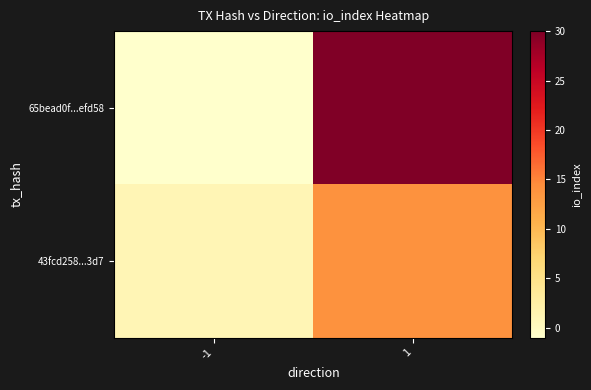

Between -1 and 1, which is larger?

1